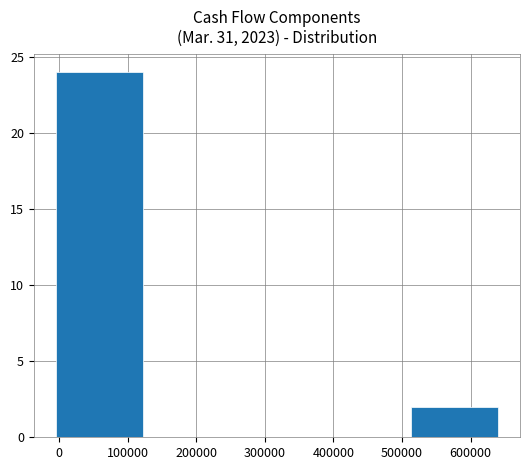

How tall is the bar that spans 510000 to 640000 on the x-axis? Neither the bar edges nor the heights are printed on the chart, so give them approximately, as read against the axes.

2